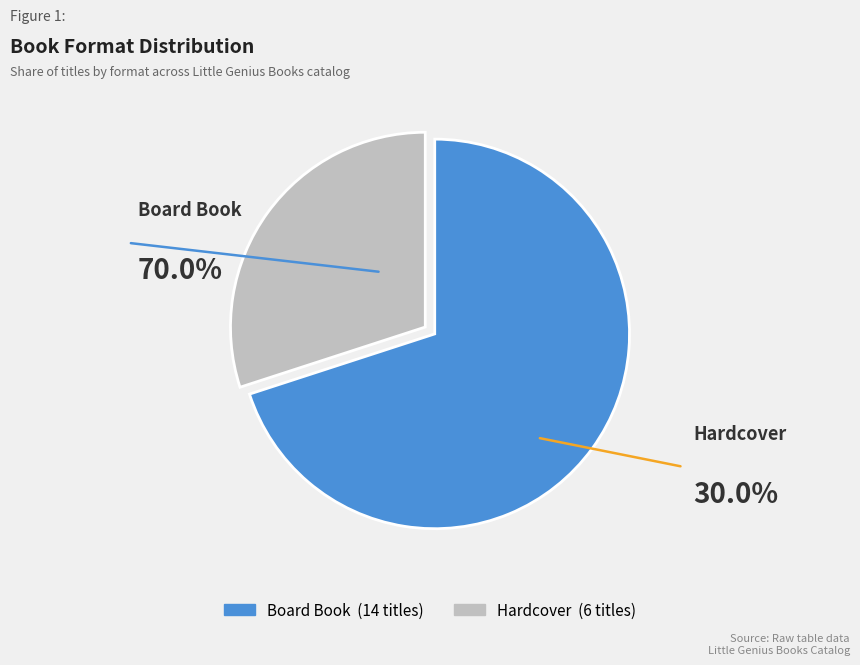

Rank the categories by value from lowest to highest.

Hardcover, Board Book